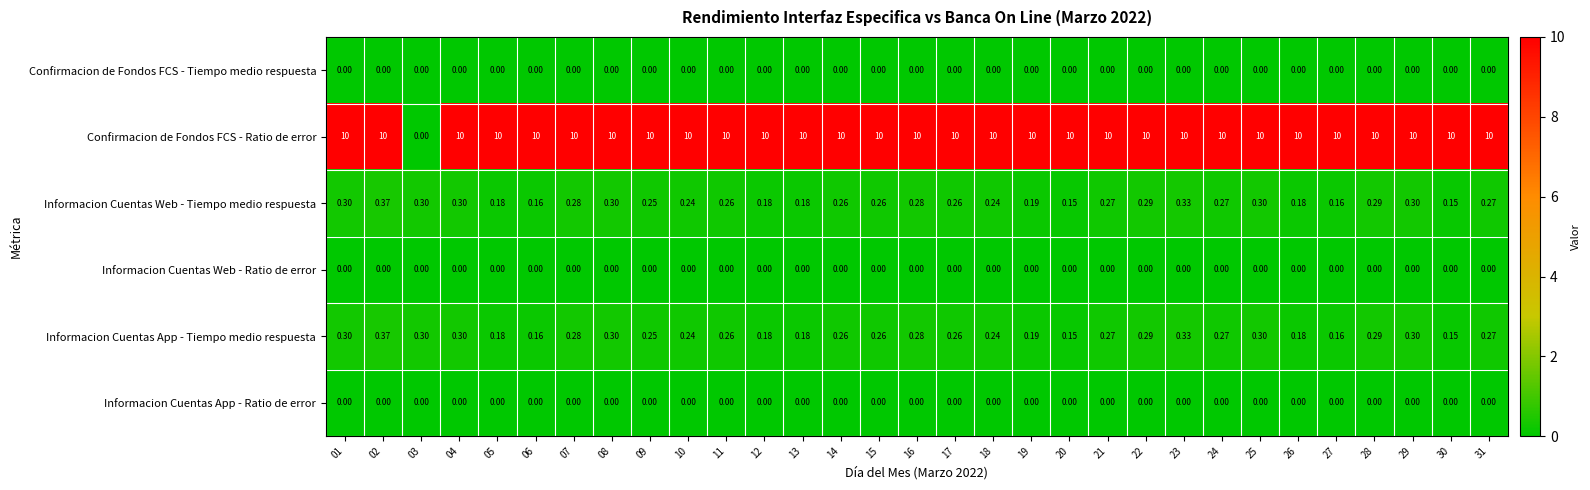

Which series has the largest range (max minus min)?

Confirmacion de Fondos FCS - Ratio de error